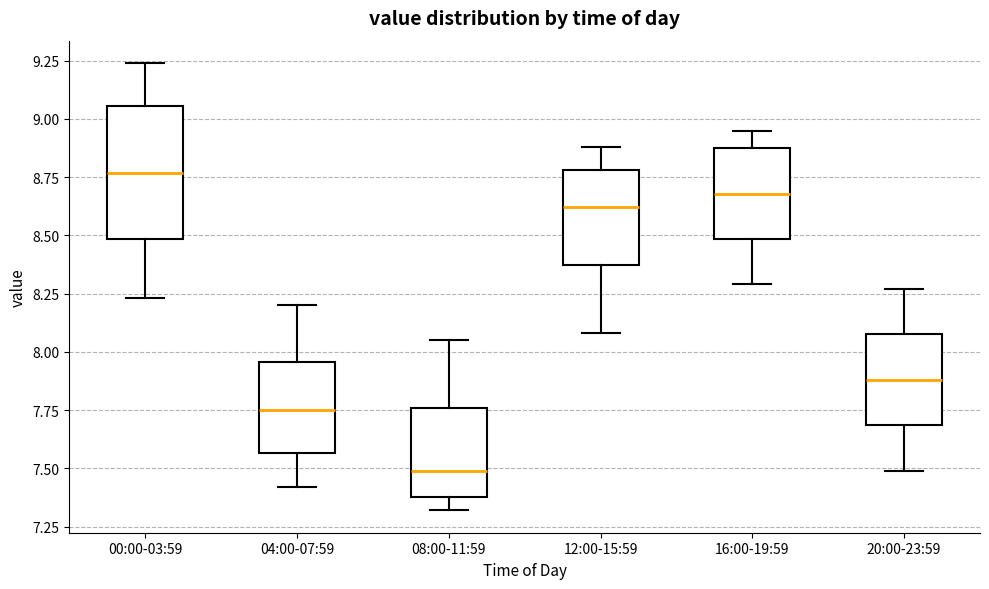

Where is the upper edge of the box for 12:00-15:59 on the y-axis? The values are not printed on the chart, so give them approximately, as read against the axis.

8.80